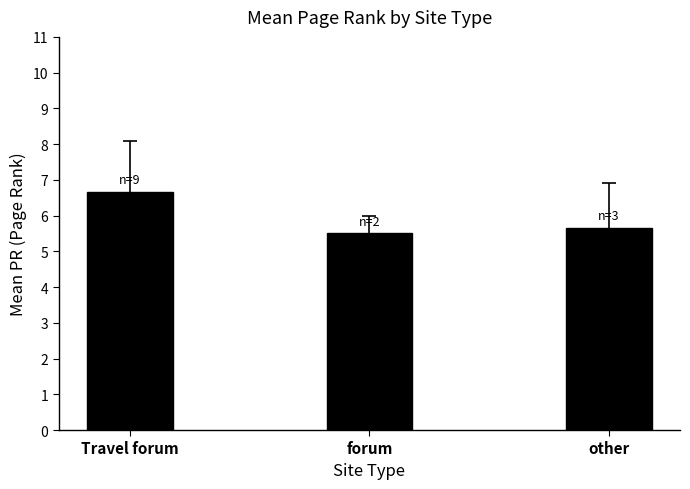

What is the difference between the maximum and minimum values?

1.2